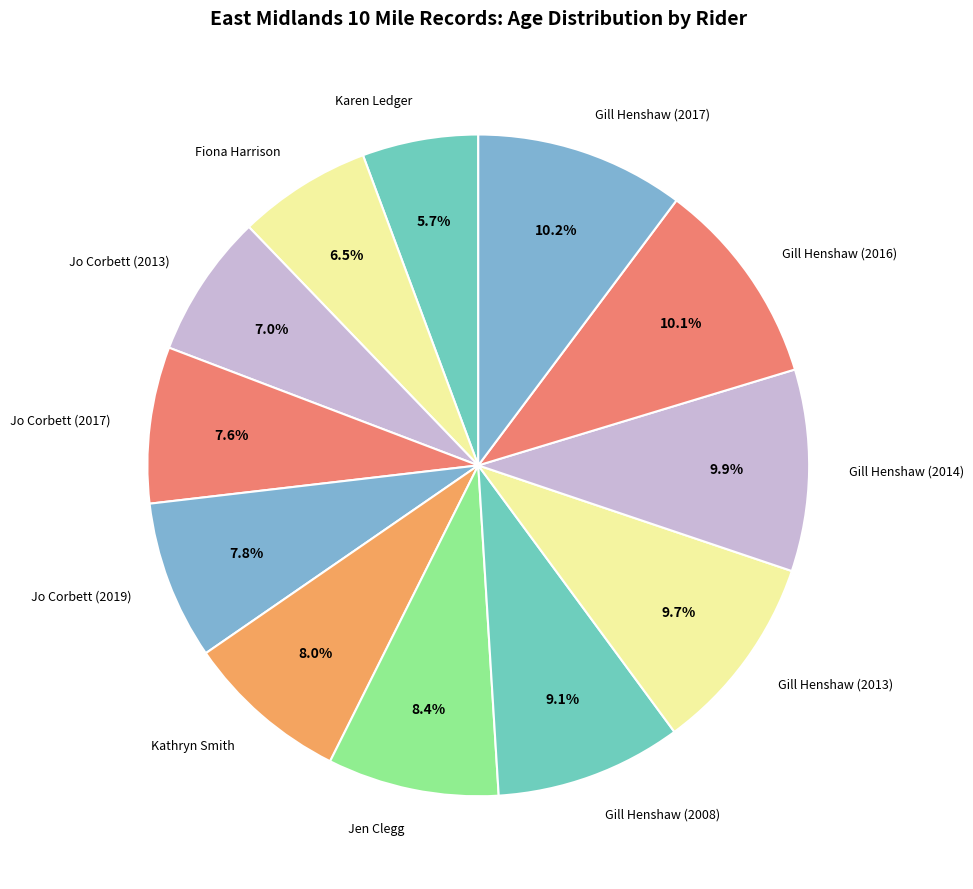

Which has a higher value, Gill Henshaw (2017) or Jo Corbett (2017)?

Gill Henshaw (2017)